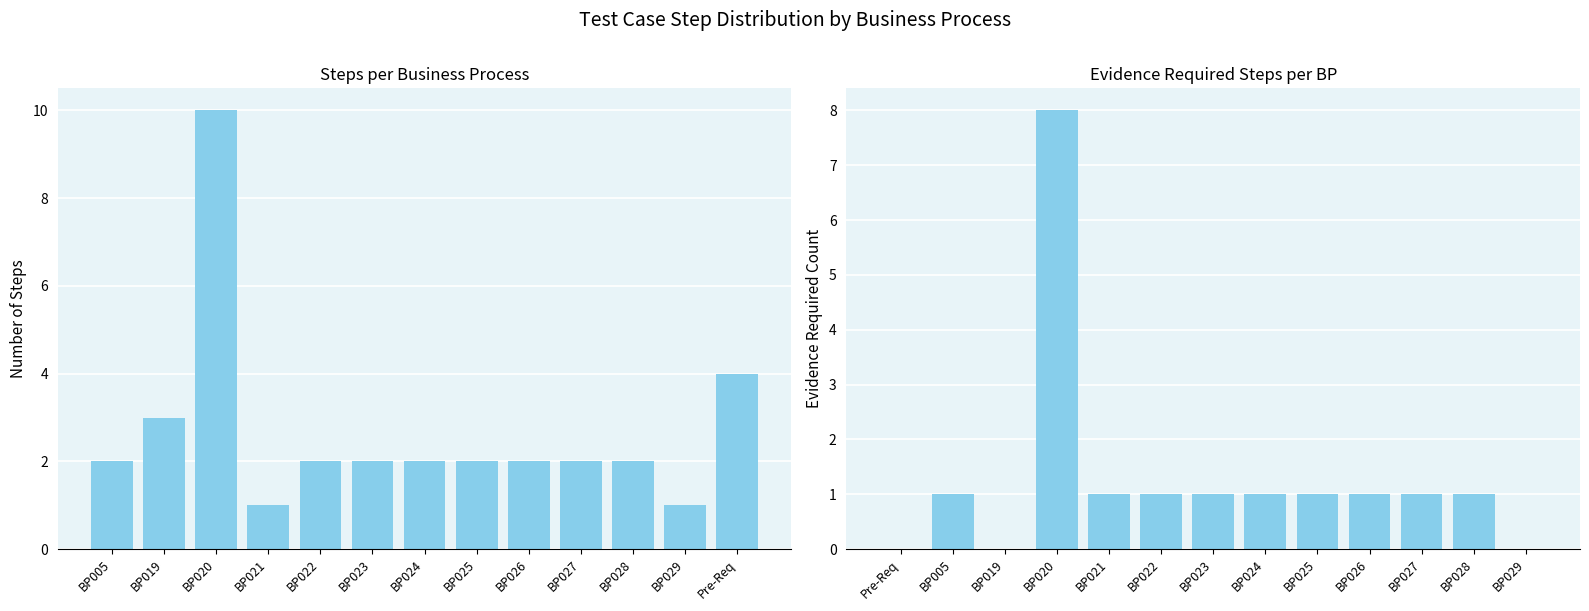

Reading left to right, transcribe all the data shown in this chart.

Step Count: 2	3	10	1	2	2	2	2	2	2	2	1	4
Evidence Required (Y): 0	1	0	8	1	1	1	1	1	1	1	1	0